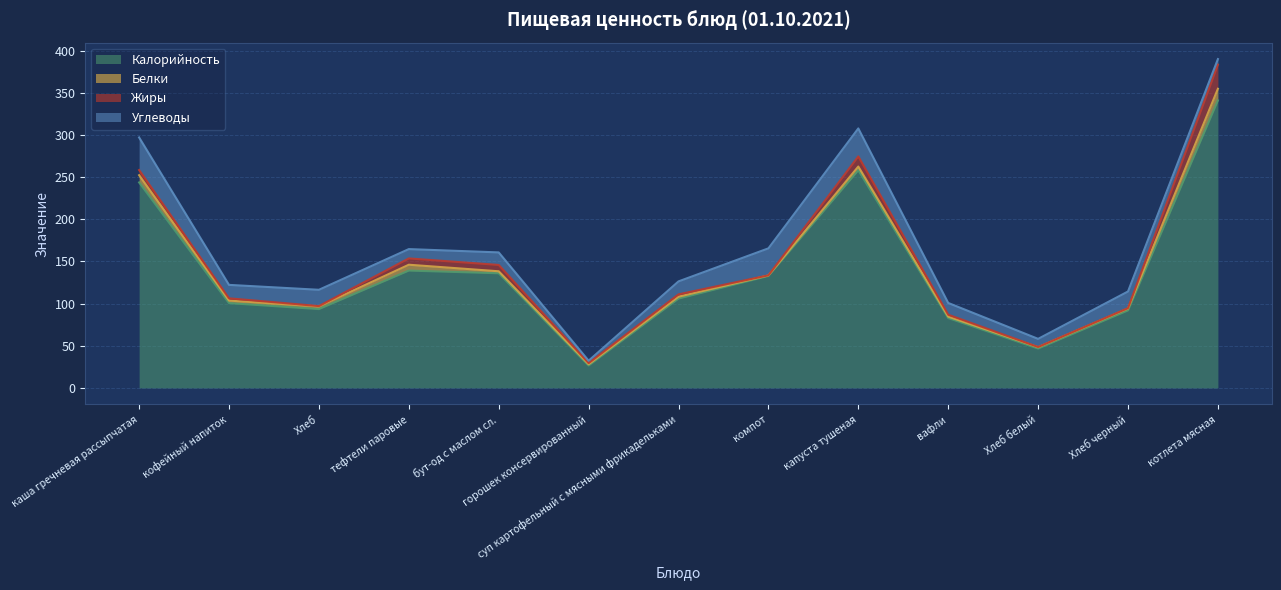

At how many categories does at least one series exceed 321?

1